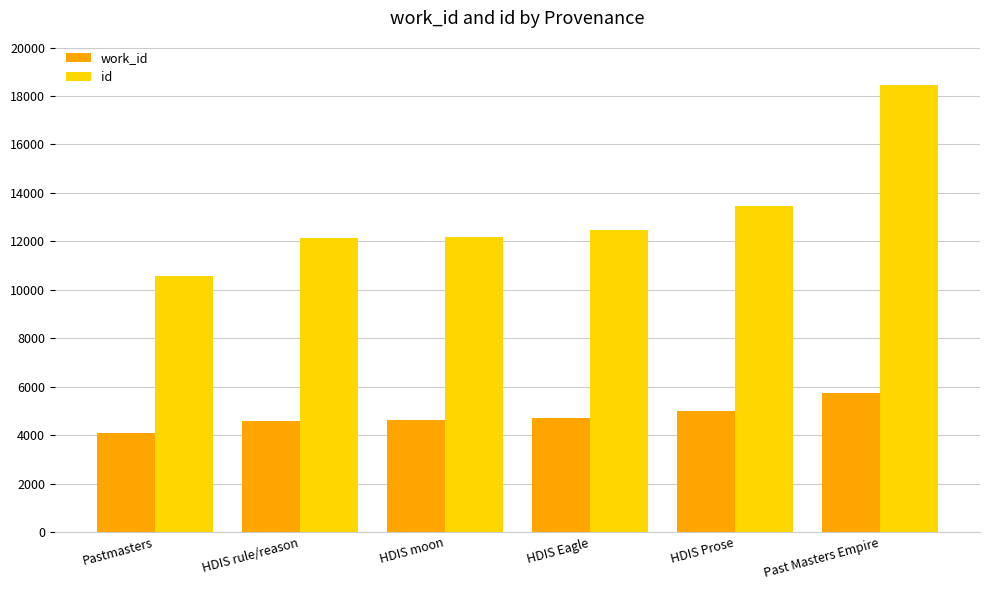

Rank the series at Past Masters Empire from lowest to highest value.

work_id, id